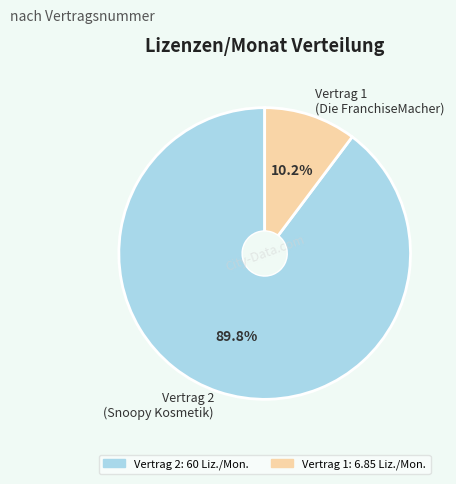

Rank the categories by value from highest to lowest.

Vertrag 2 (Snoopy Kosmetik), Vertrag 1 (Die FranchiseMacher)